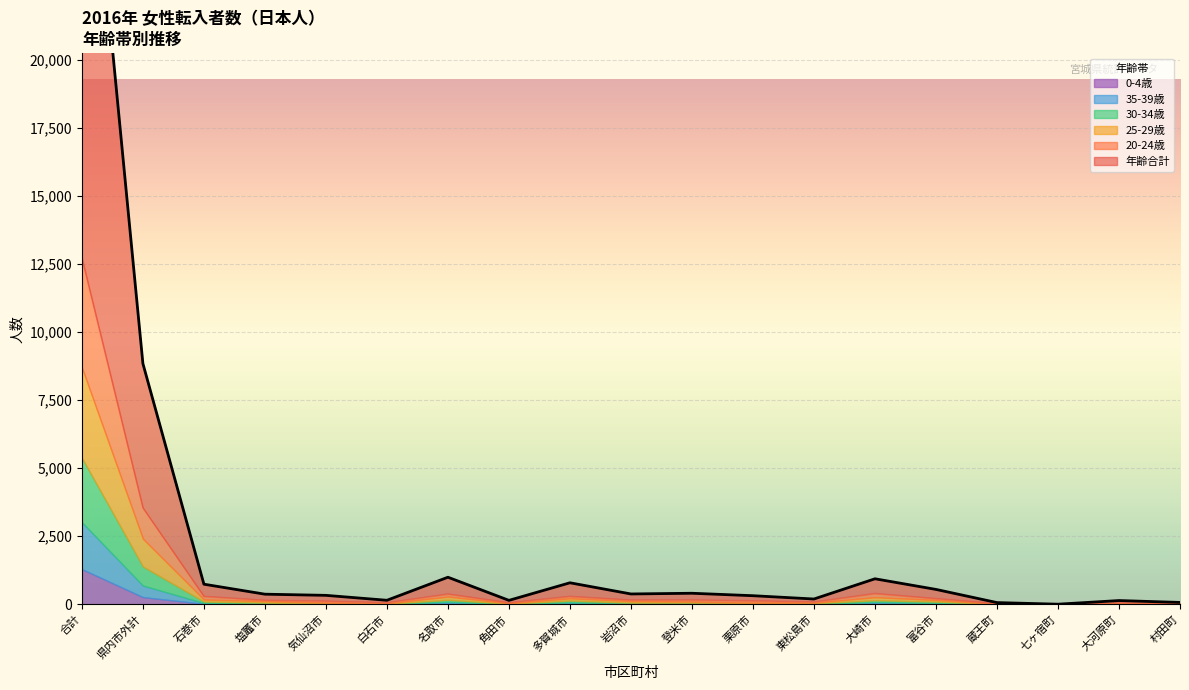

At which category is the sum across all series the highest?

合計